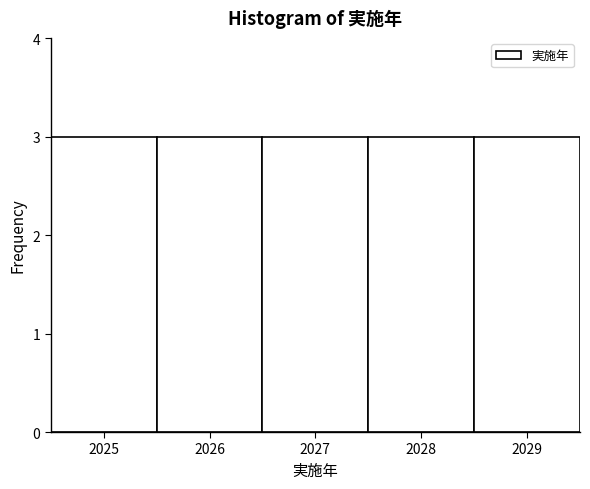

Reading left to right, transcribe this chart: for each bar, give the range it covers on the x-axis and its height. The values are not printed on the chart, so give them approximately, as read against the axis.

2024.5 to 2025.5: 3
2025.5 to 2026.5: 3
2026.5 to 2027.5: 3
2027.5 to 2028.5: 3
2028.5 to 2029.5: 3